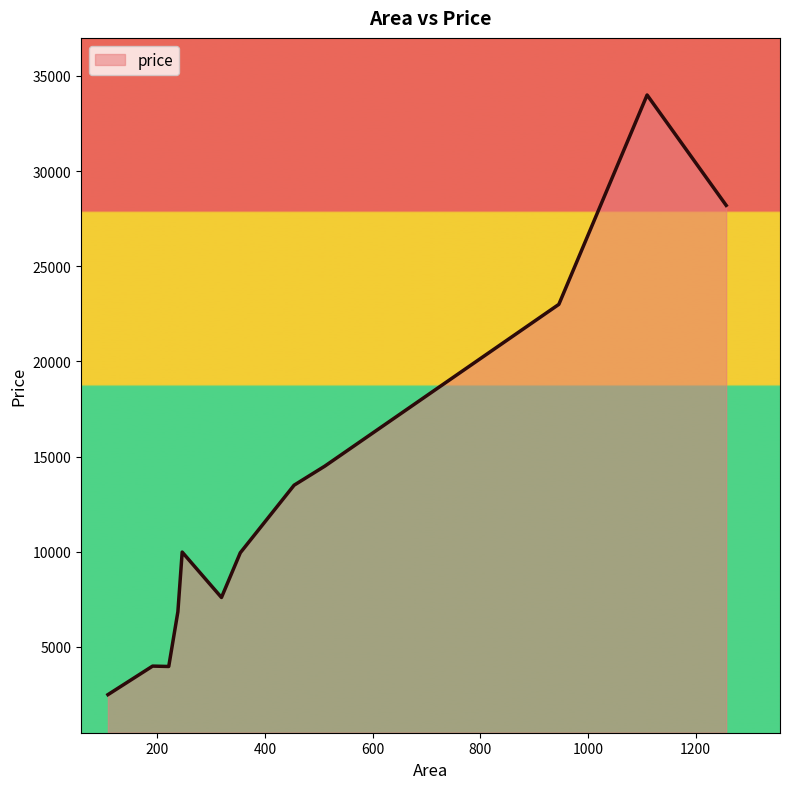

What is the smallest value displayed?

2495